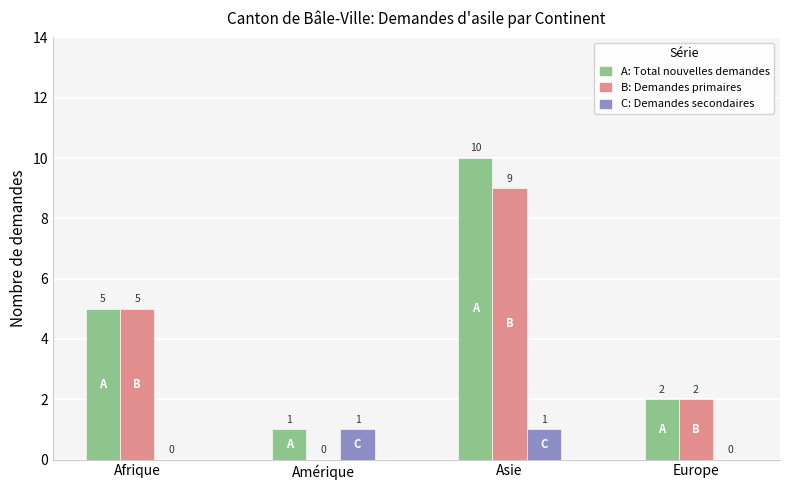

Which series has the largest total across all categories?

A: Total nouvelles demandes